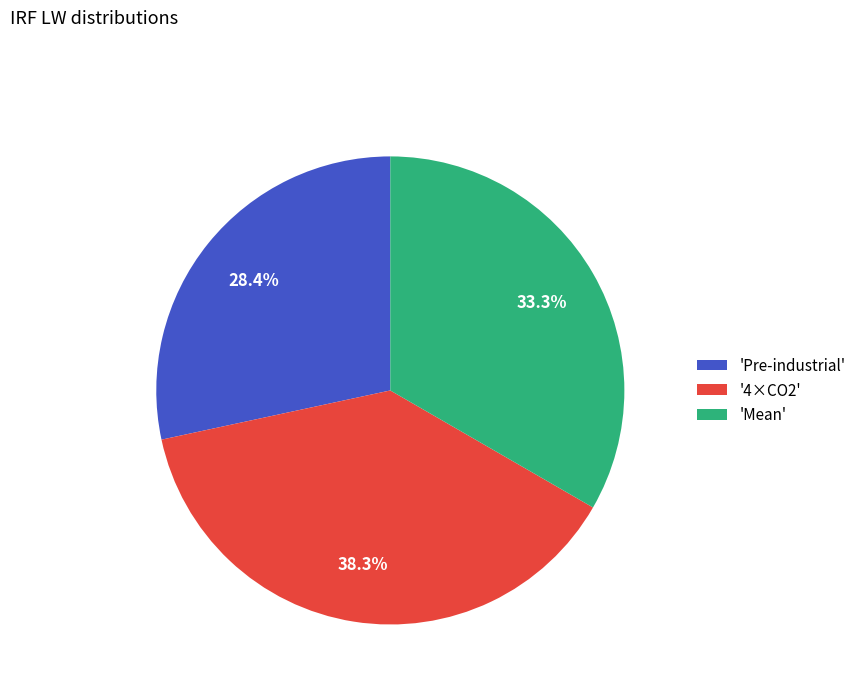

To the nearest percent, what is the difference between the largest and smallest slice percentages?

10%